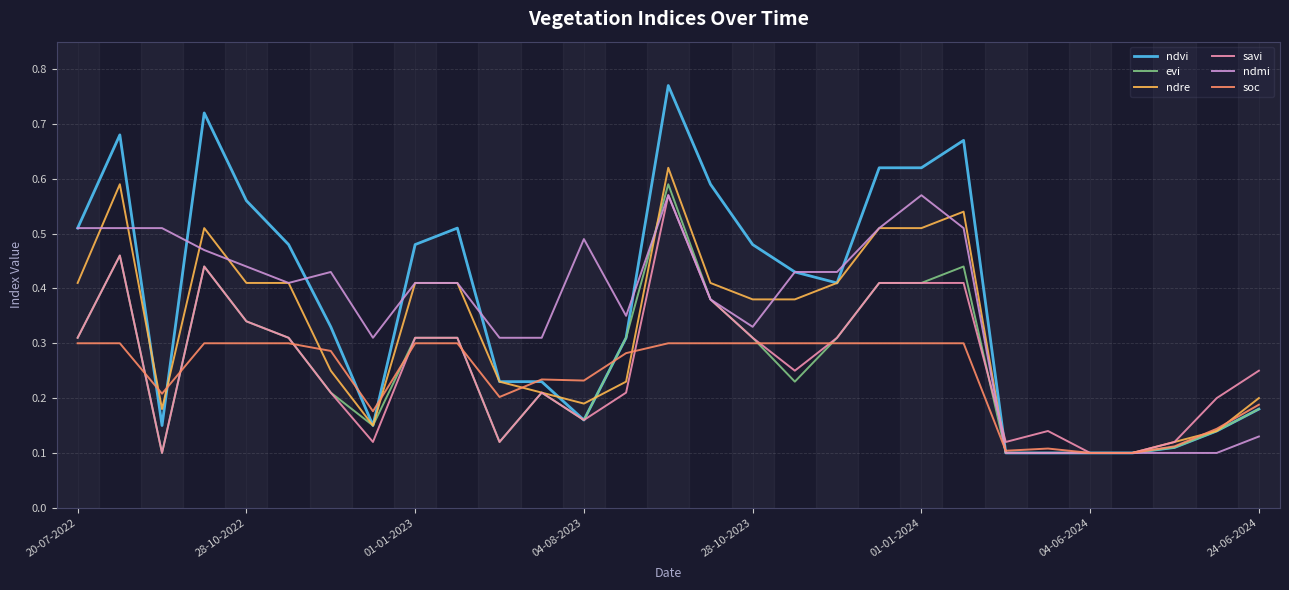

What is the sum of all ndmi values?

10.3